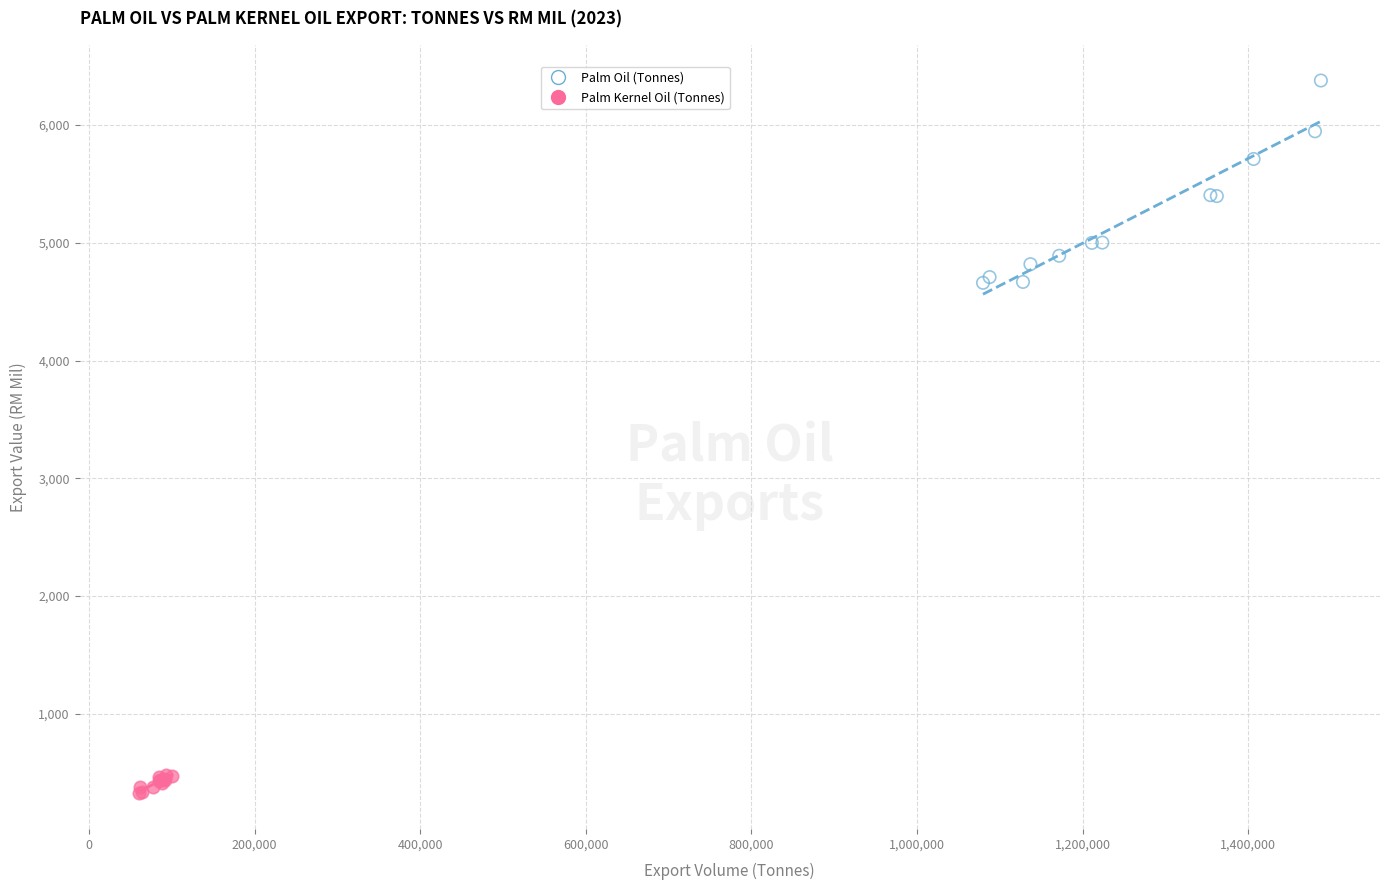

Which series contains the lowest Y value?

Palm Kernel Oil (Tonnes)